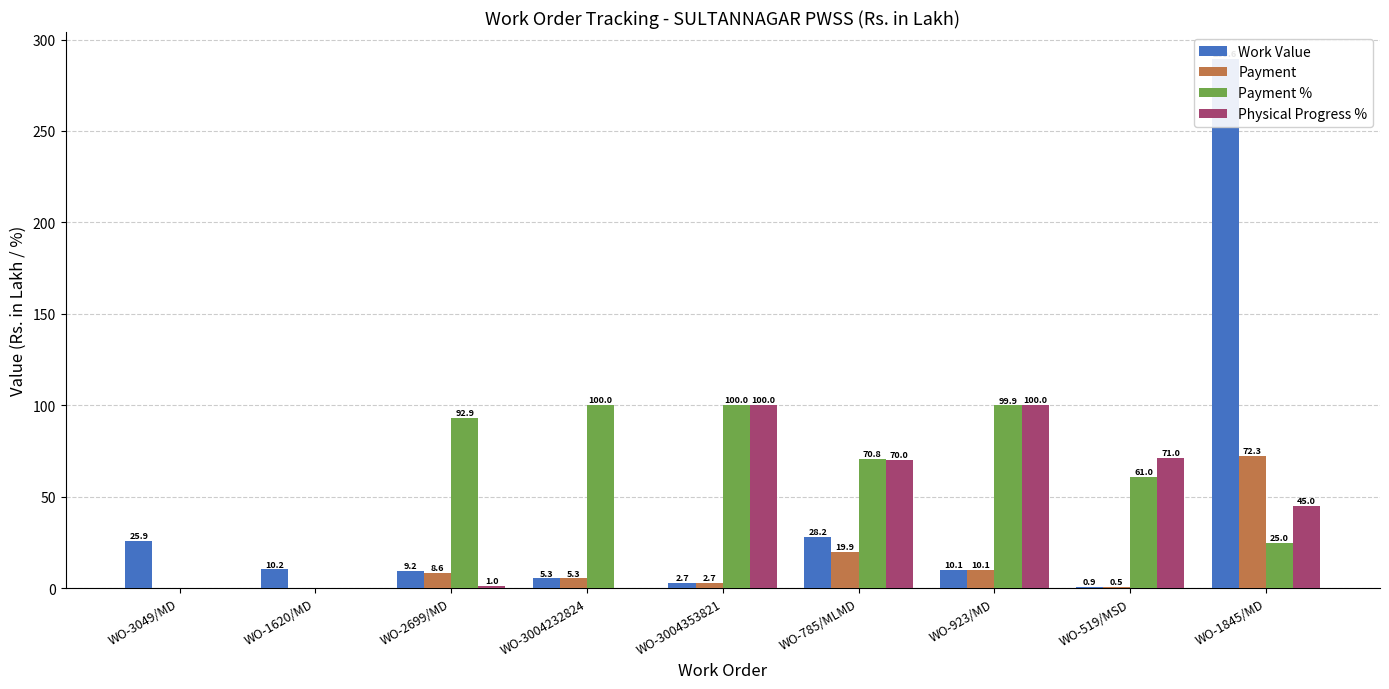

How many values in the Payment % series exceed 70?

5